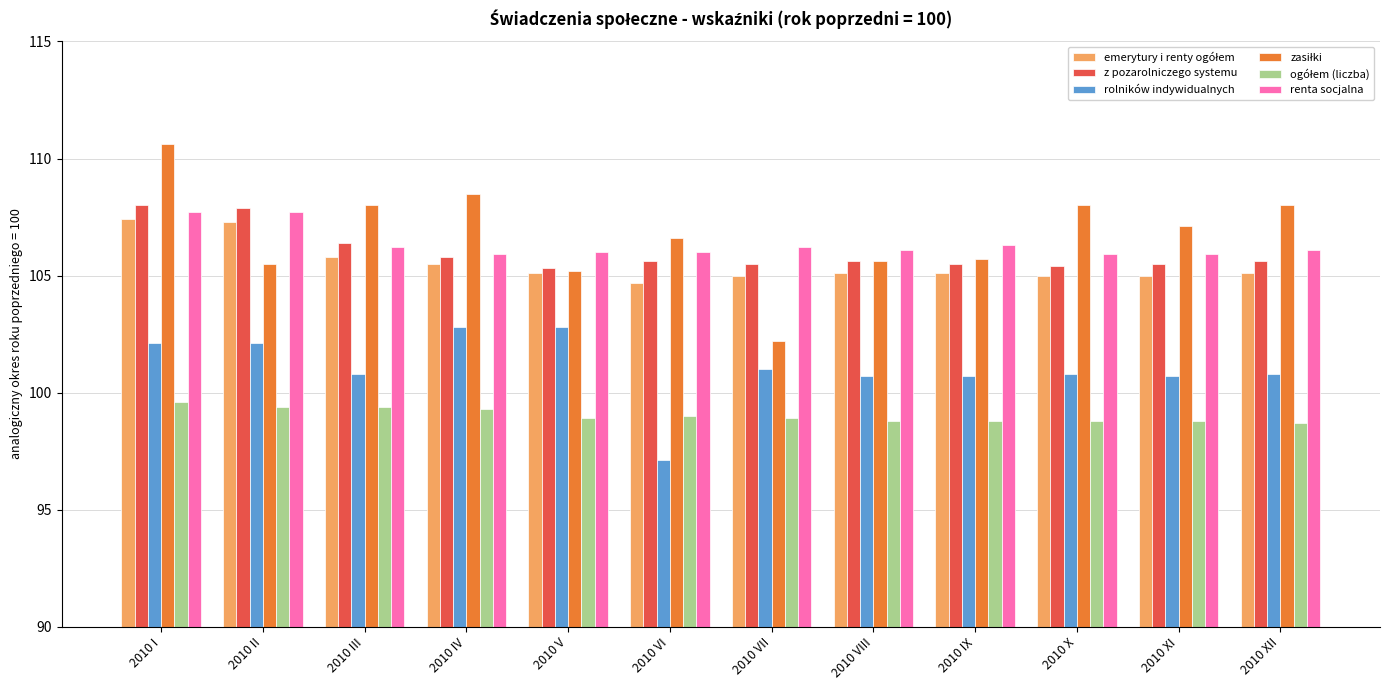

What value does the rolników indywidualnych series have at 2010 XII?

100.8